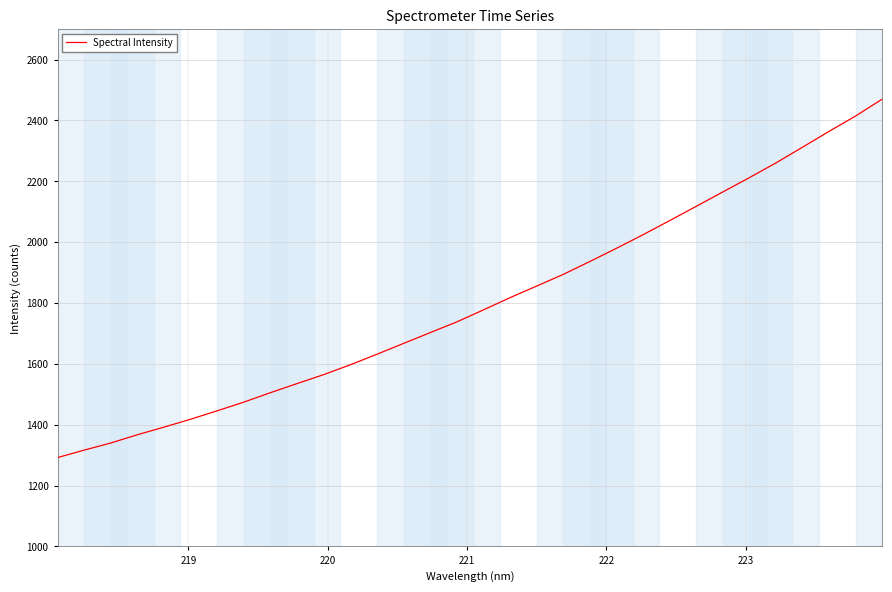

What is the smallest value displayed?

1292.2